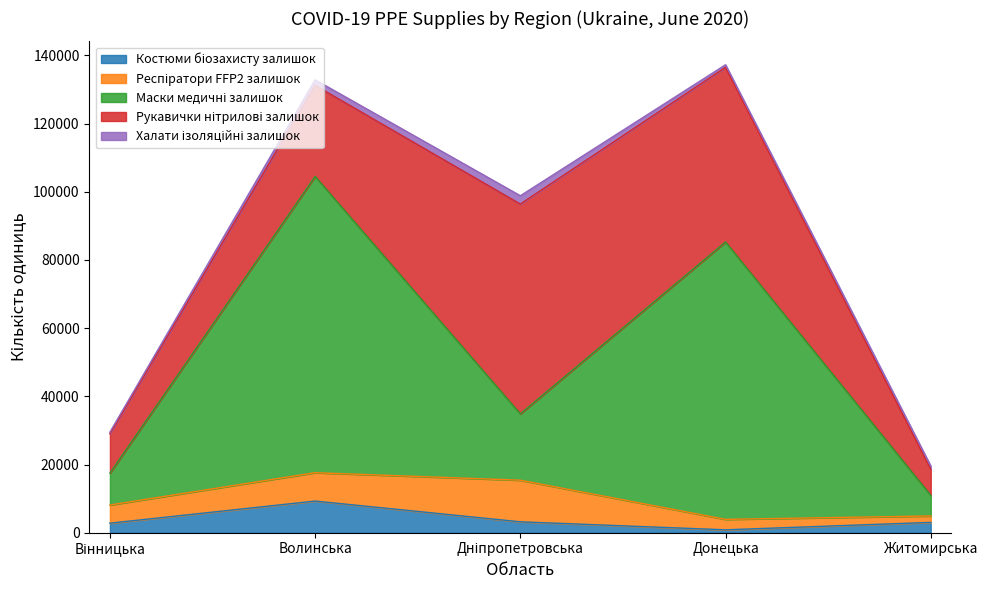

What is the difference between the second highest and minimum values in the Халати ізоляційні залишок series?

1141